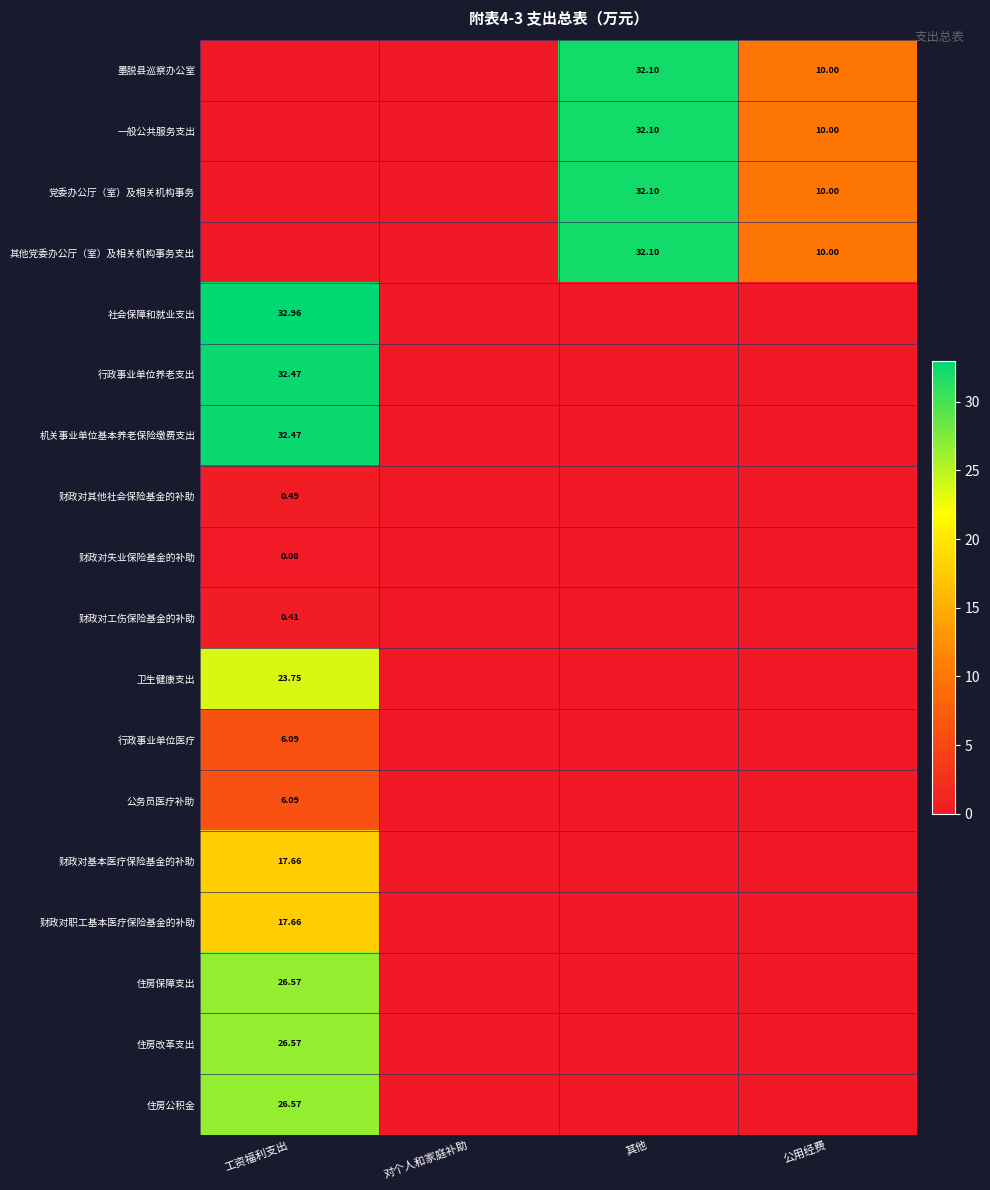

At which label is 财政对基本医疗保险基金的补助 closest to 8?

对个人和家庭补助